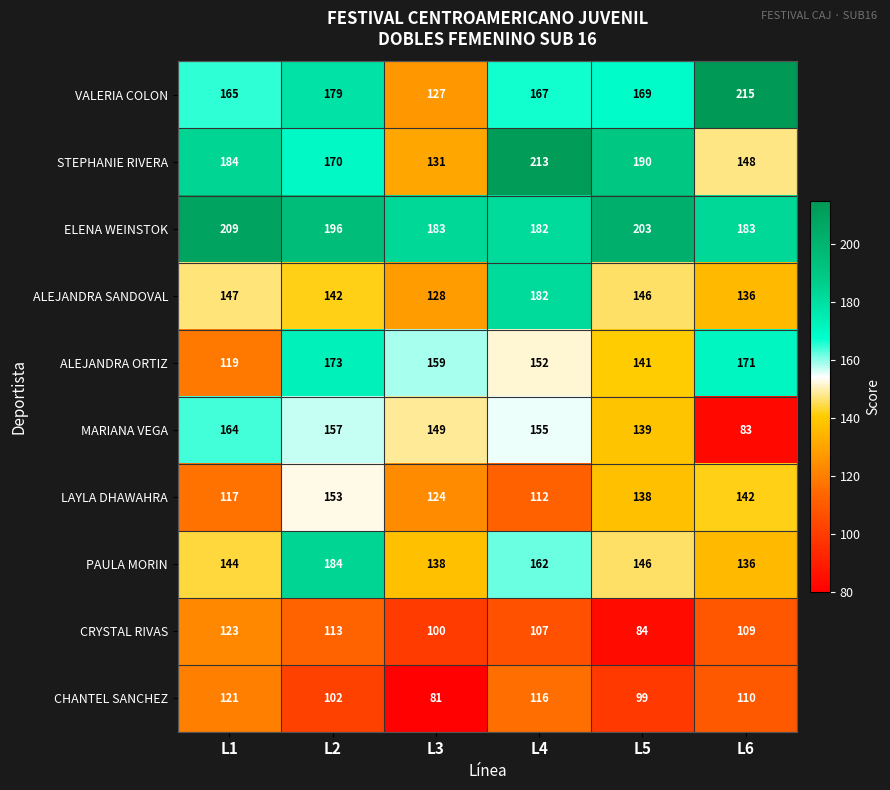

List the series in order of their peak value, highest first.

VALERIA COLON, STEPHANIE RIVERA, ELENA WEINSTOK, PAULA MORIN, ALEJANDRA SANDOVAL, ALEJANDRA ORTIZ, MARIANA VEGA, LAYLA DHAWAHRA, CRYSTAL RIVAS, CHANTEL SANCHEZ